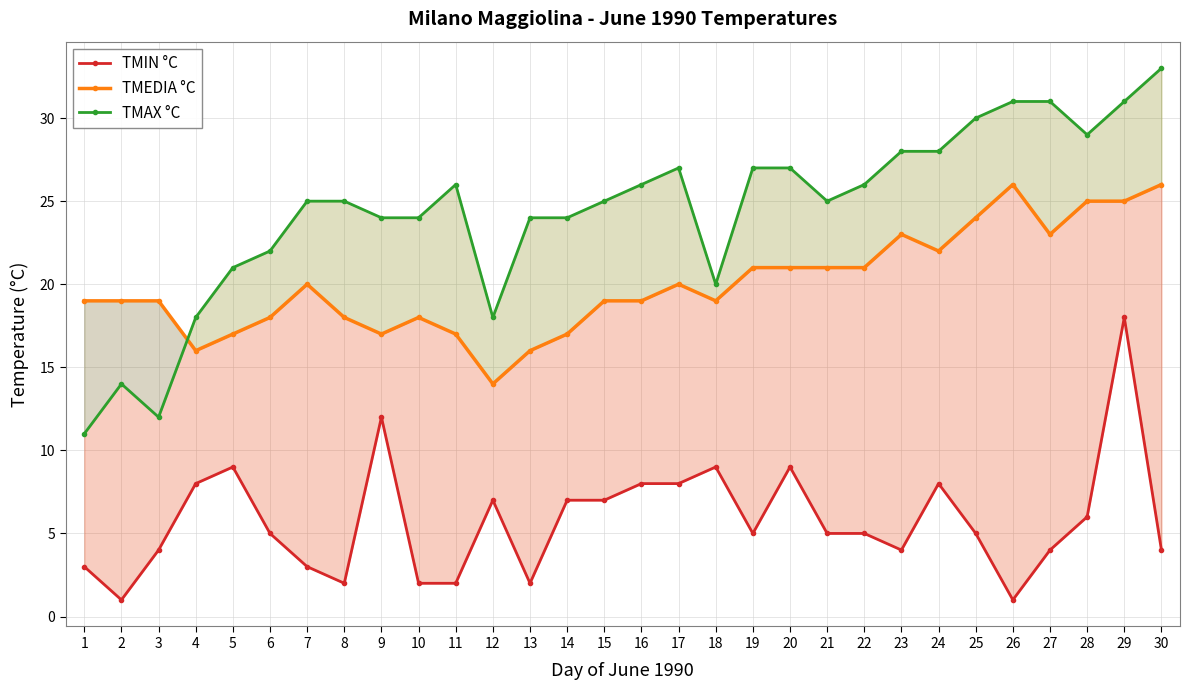

Reading left to right, what are all the values shown in this chart?

TMIN °C: 3	1	4	8	9	5	3	2	12	2	2	7	2	7	7	8	8	9	5	9	5	5	4	8	5	1	4	6	18	4
TMEDIA °C: 19	19	19	16	17	18	20	18	17	18	17	14	16	17	19	19	20	19	21	21	21	21	23	22	24	26	23	25	25	26
TMAX °C: 11	14	12	18	21	22	25	25	24	24	26	18	24	24	25	26	27	20	27	27	25	26	28	28	30	31	31	29	31	33